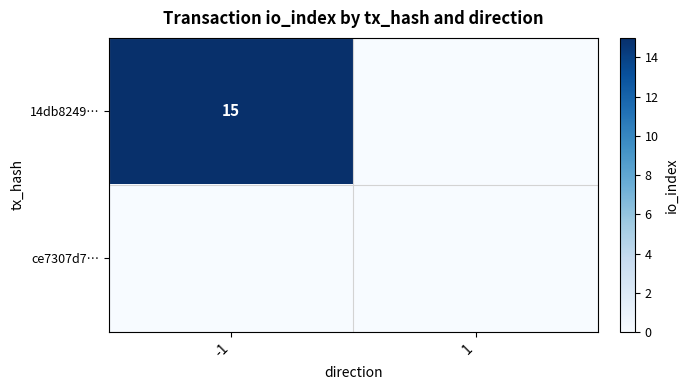

Is it true that 14db8249… equals 7 at -1?

False